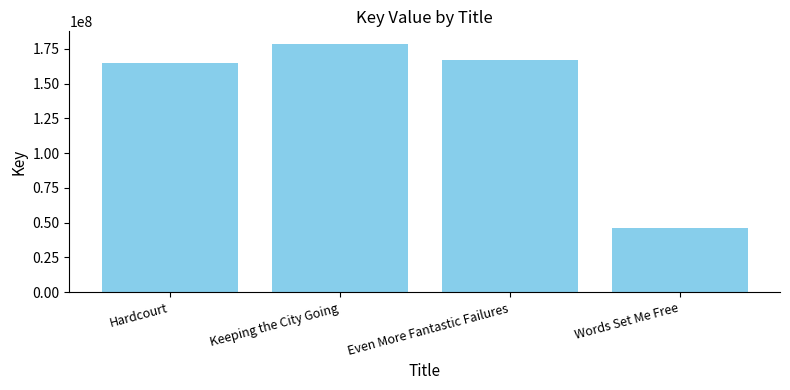

How many series are shown in this chart?

1